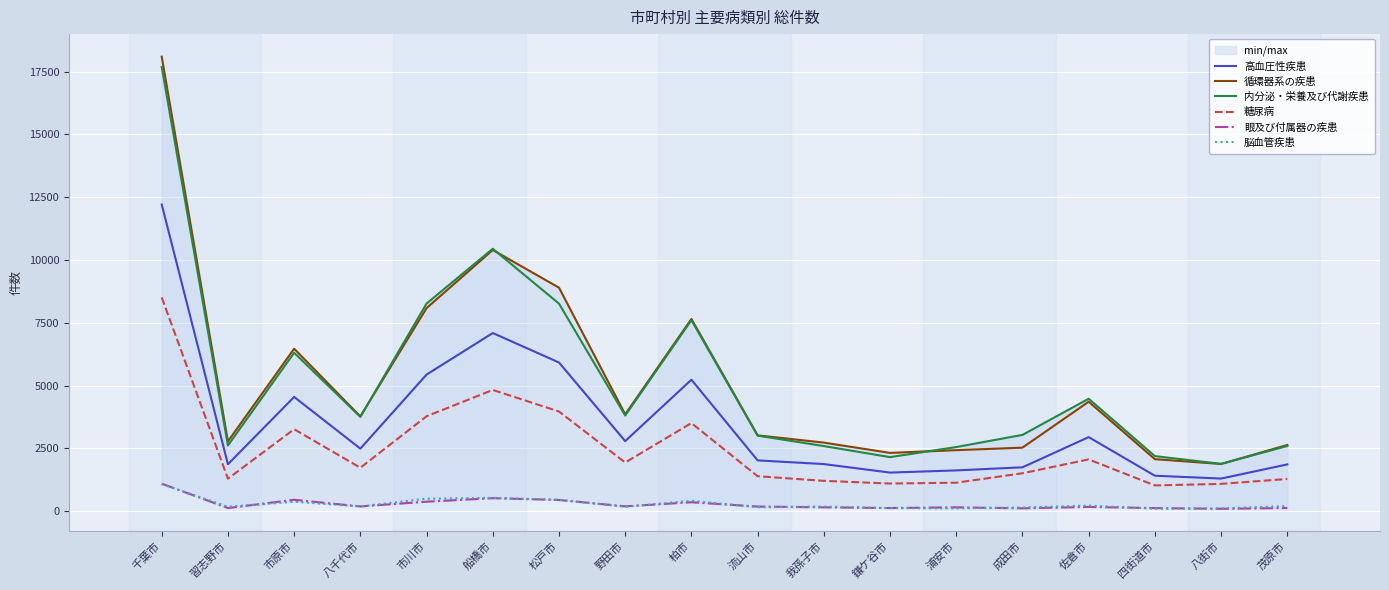

Where does the 糖尿病 series first go above 1726?

千葉市